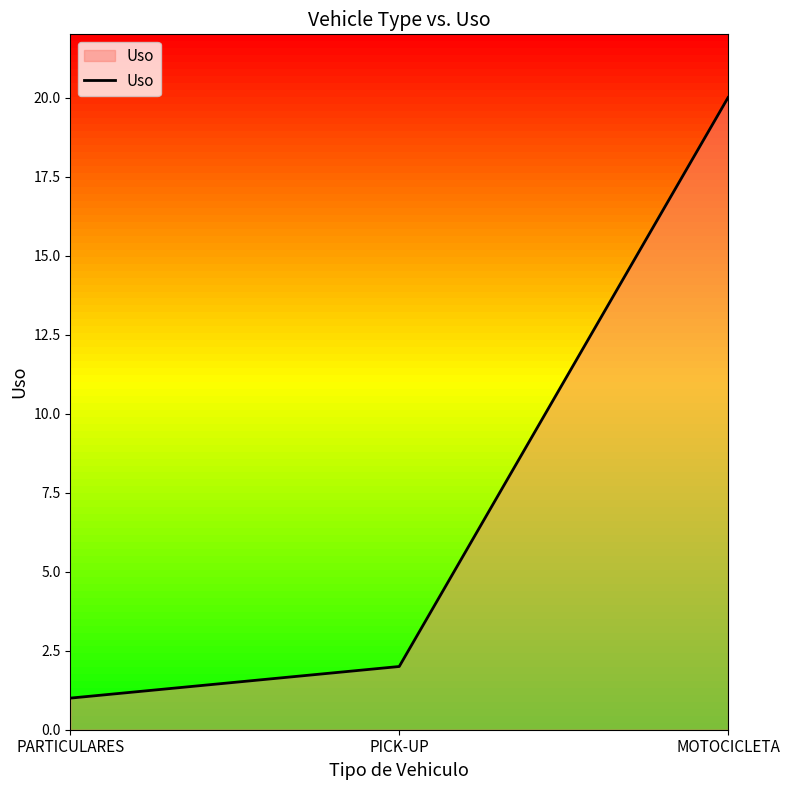

At which category does the chart reach its minimum across all series?

PARTICULARES